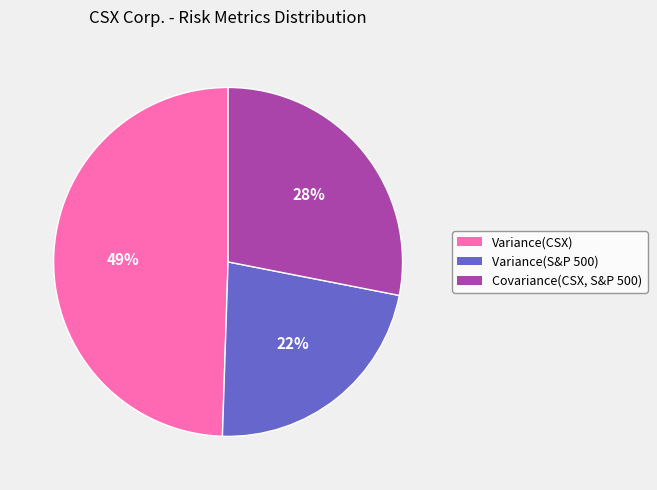

What is the largest slice in the pie chart?

Variance(CSX)